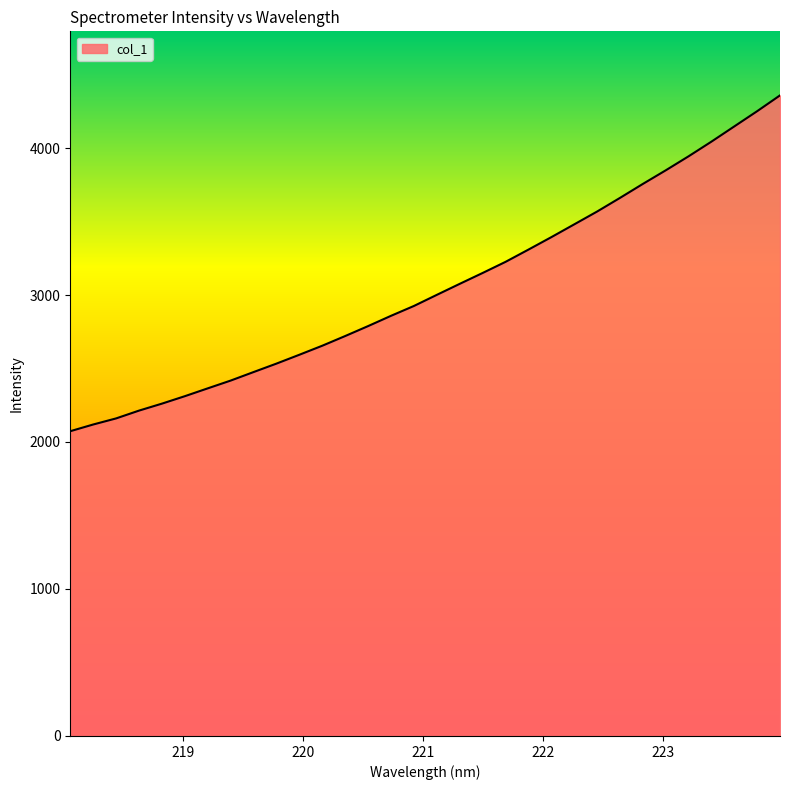

How many values are below 3001?

16